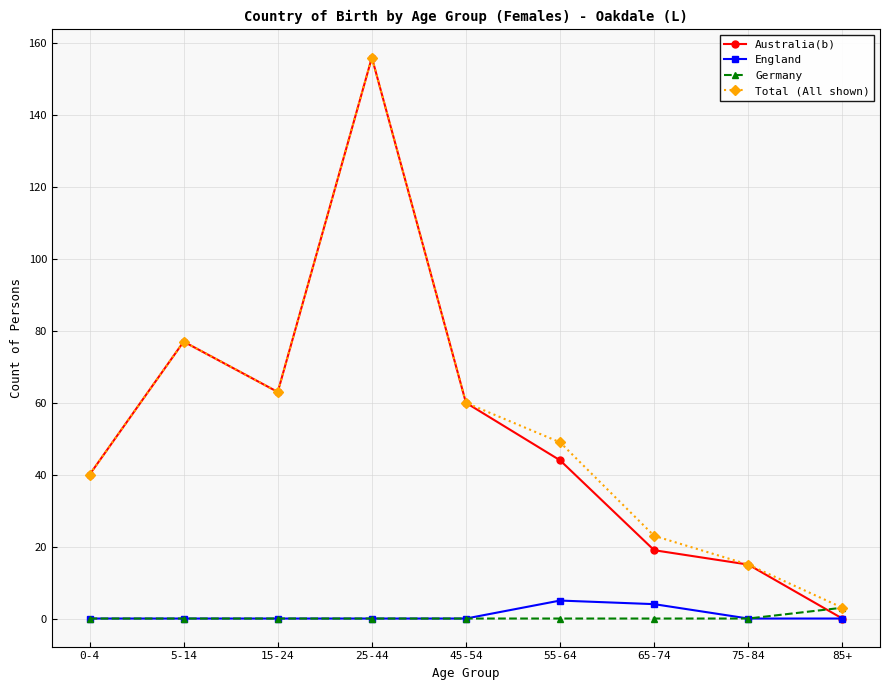

Which series has the widest spread of values?

Australia(b)